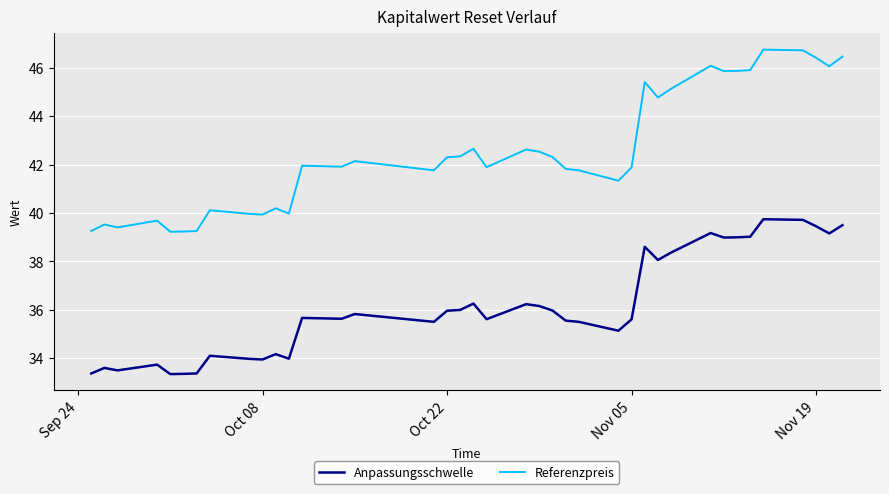

True or false: Anpassungsschwelle and Referenzpreis cross at least once.

False